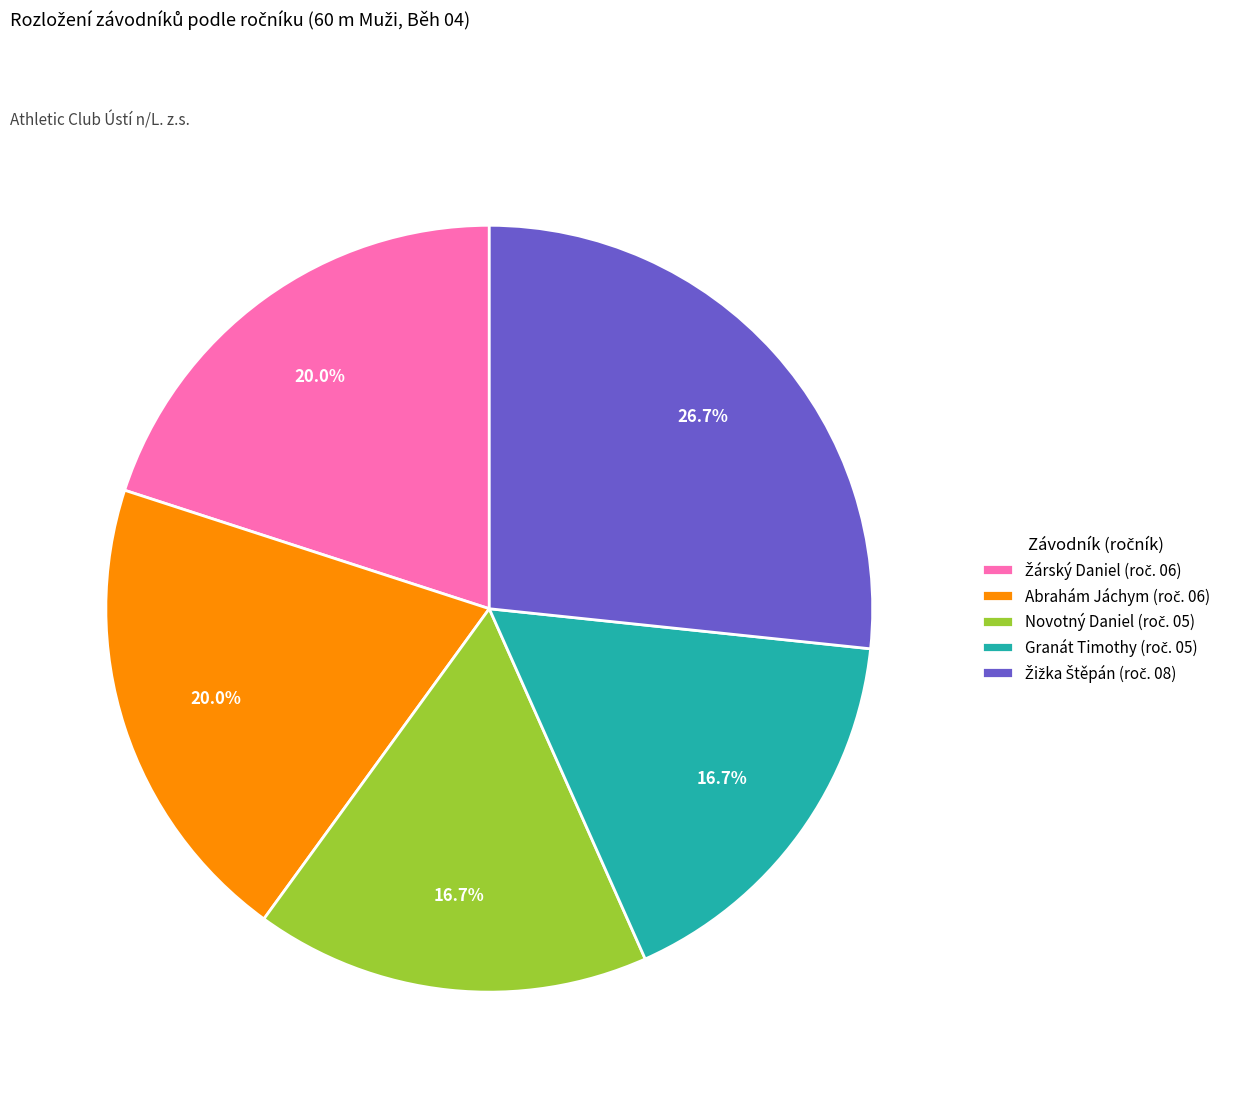

Is there any slice that represents more than half of the pie?

No